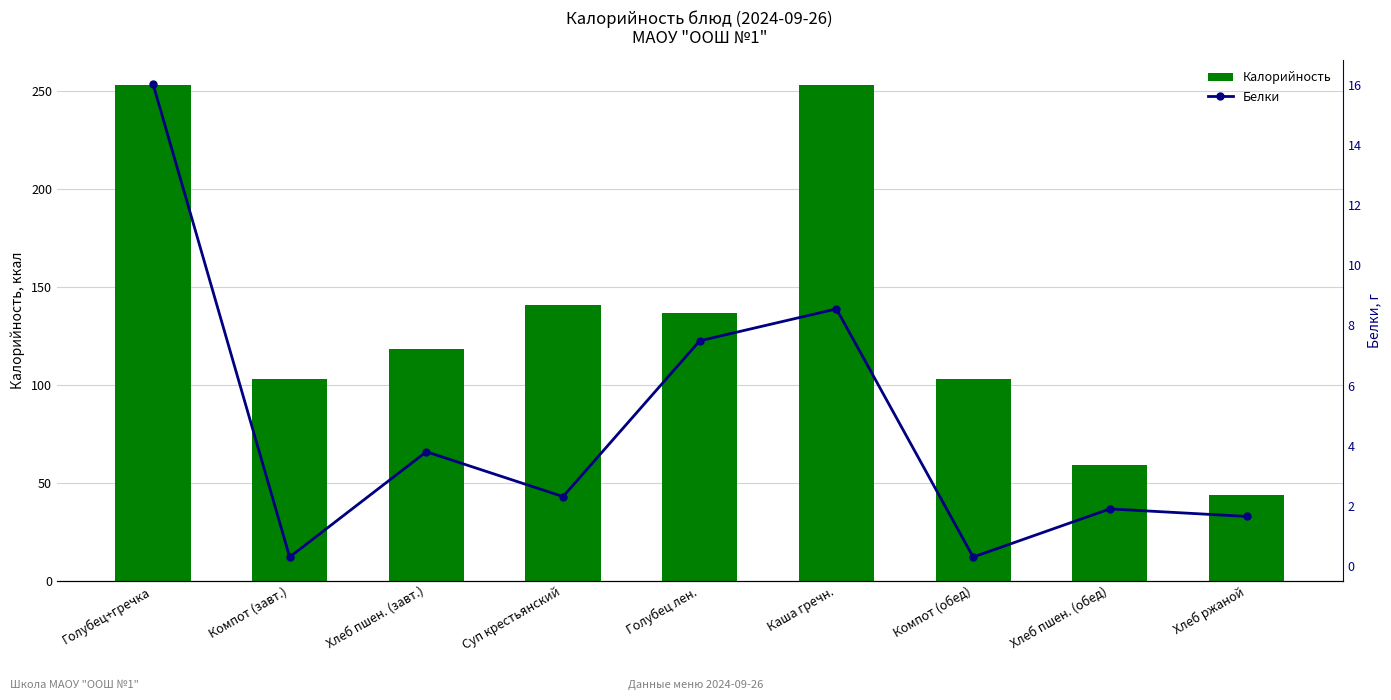

Rank the series at Компот (обед) from highest to lowest value.

Калорийность, Белки